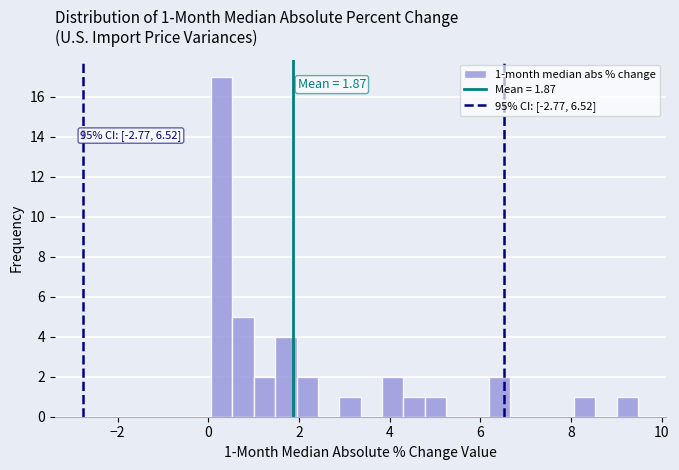

Read against the x-axis, roughly where is the centre of the tallest bar?

0.2